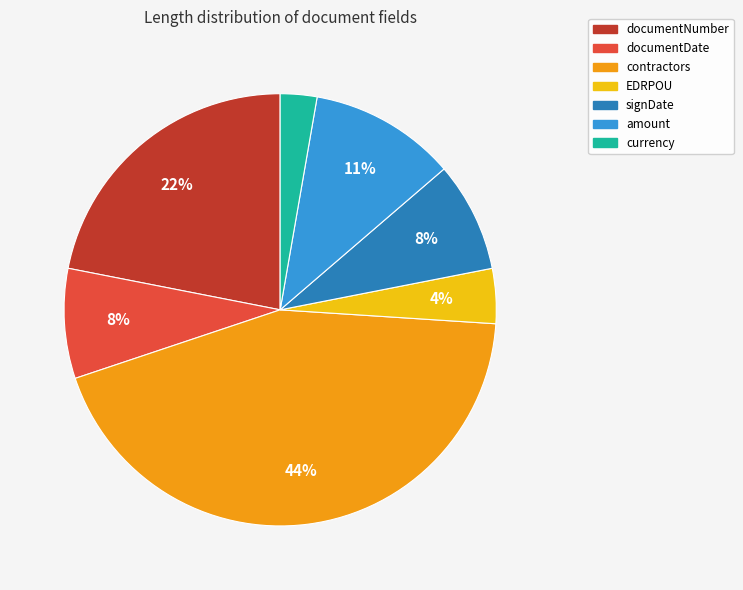

Does contractors account for over 50% of the chart?

No